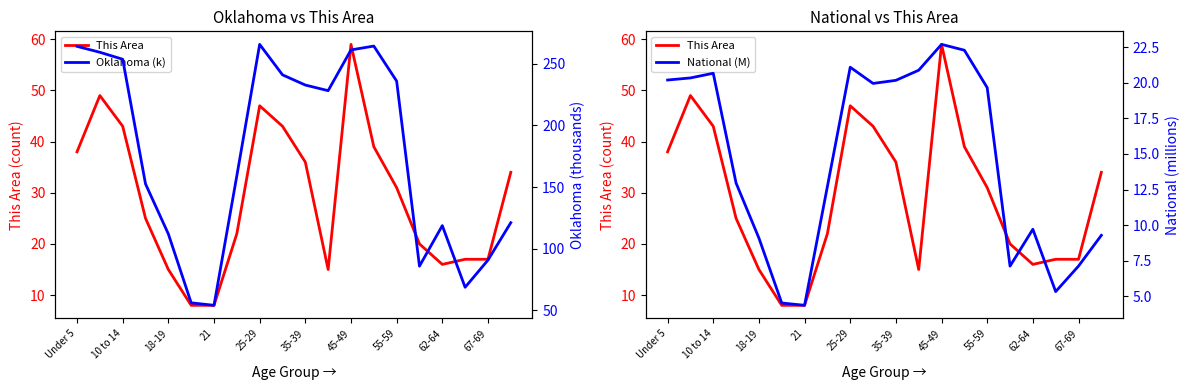

True or false: This Area and Oklahoma (k) cross at least once.

False